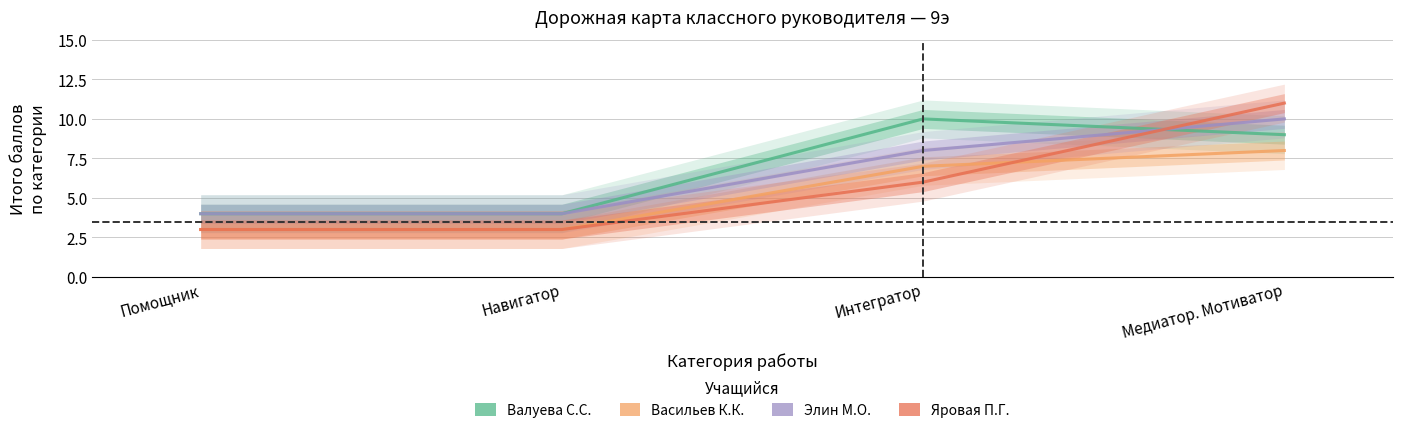

How many values in the Валуева С.С. series exceed 9?

1